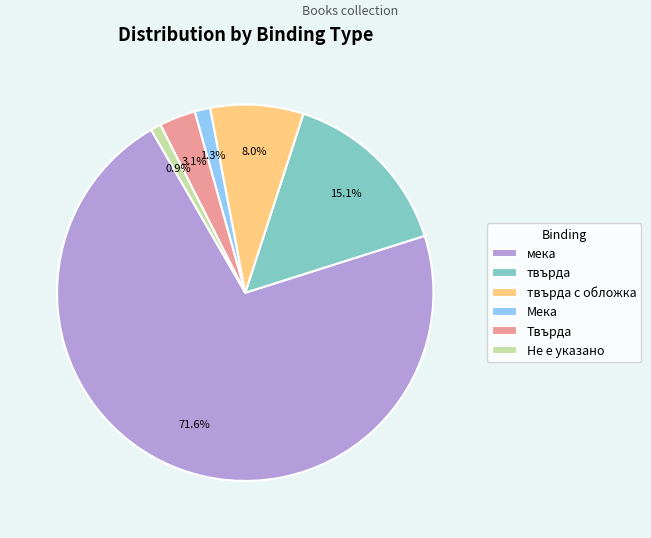

Is it true that Мека is 10% of the pie?

False